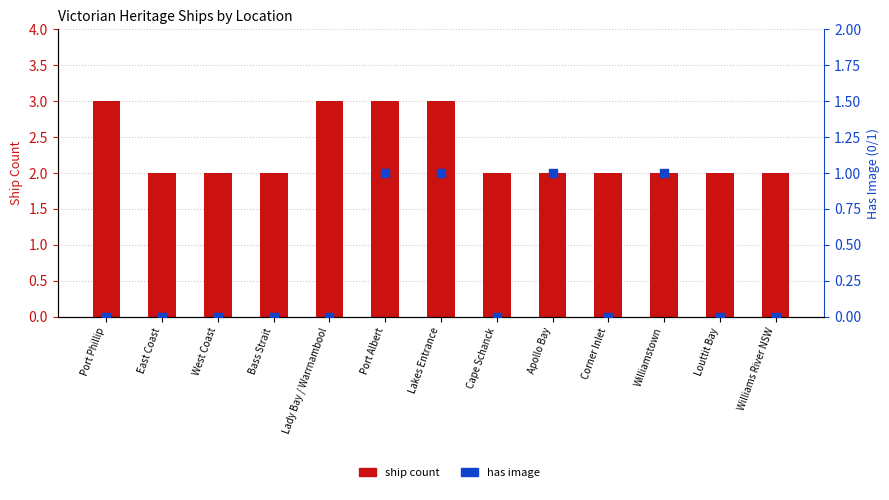

At which category is the sum across all series the highest?

Port Albert